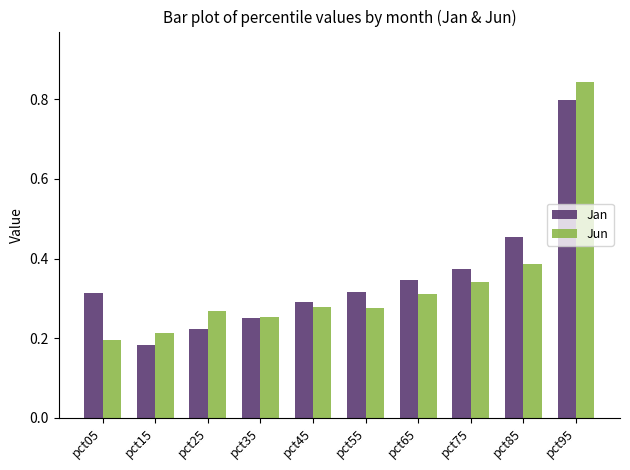

How many distinct data groups are displayed?

2